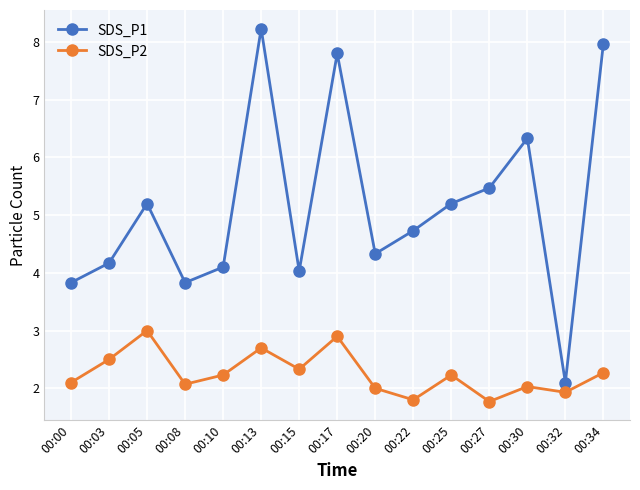

What is the total value across all series at 00:30?

8.4